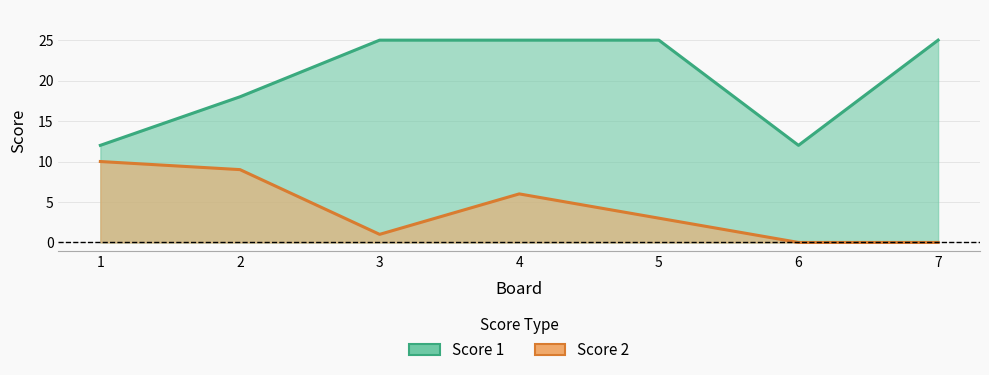

How many values in the Score 2 series are below 3?

3